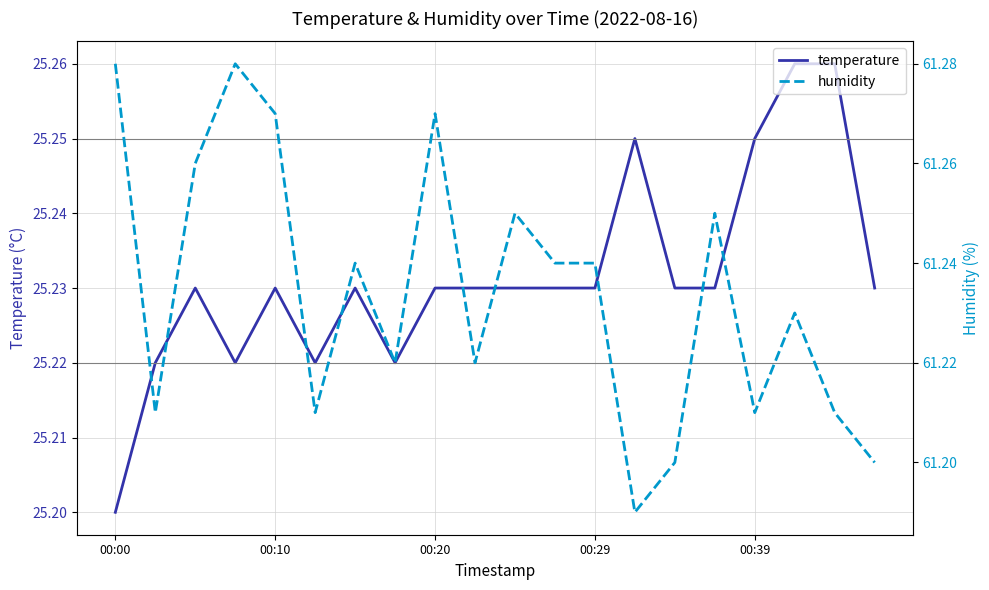

How many distinct data groups are displayed?

2